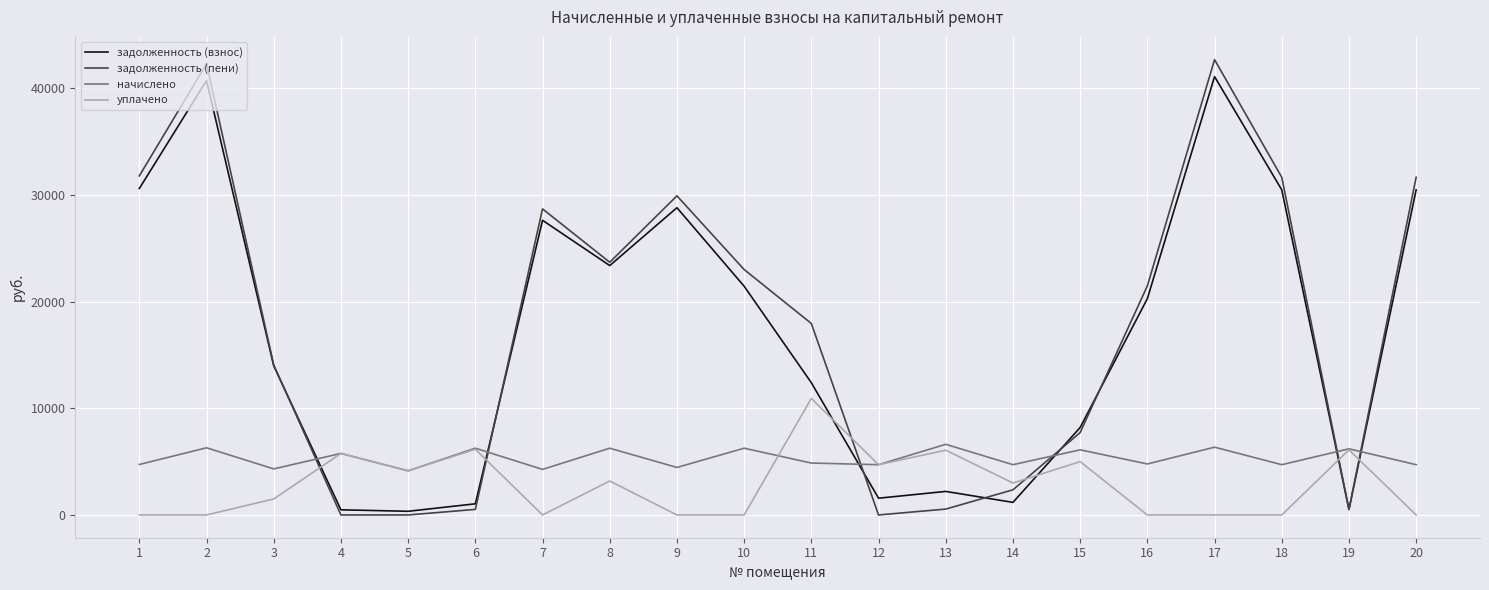

Is the value of начислено at 2 greater than the value of задолженность (пени) at 13?

Yes